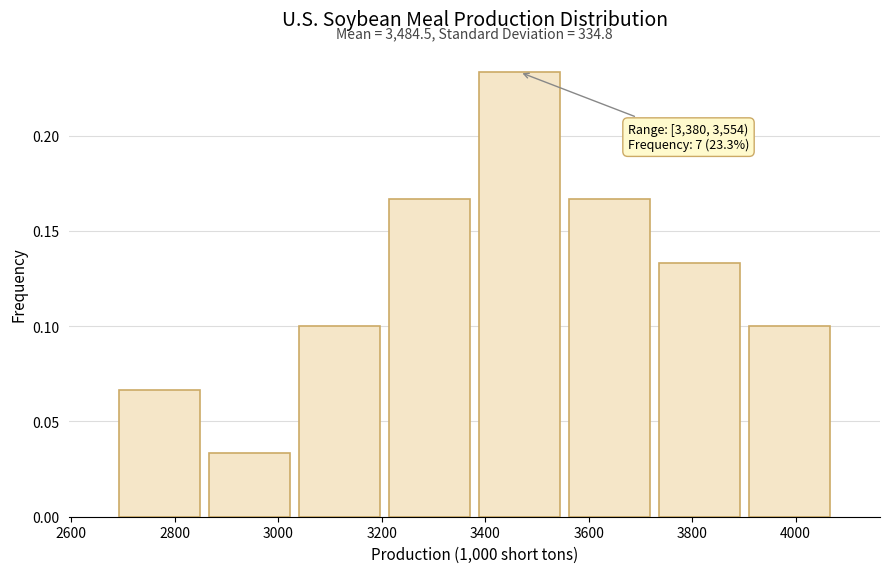

Which range on the x-axis has the tallest bar?

3380 to 3560